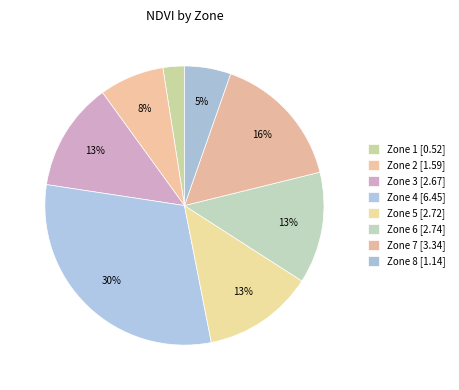

Which slice is the largest?

Zone 4